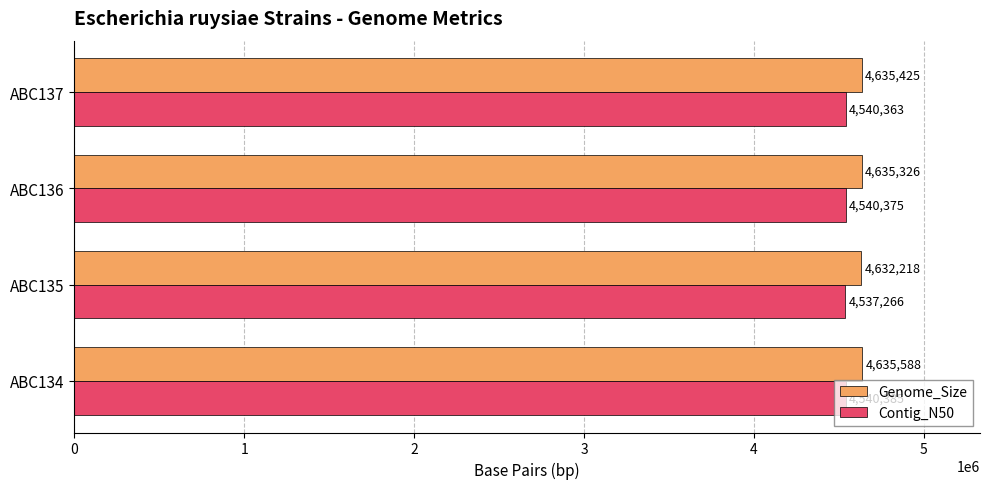

What is the difference between the maximum and minimum values in the Genome_Size series?

3370